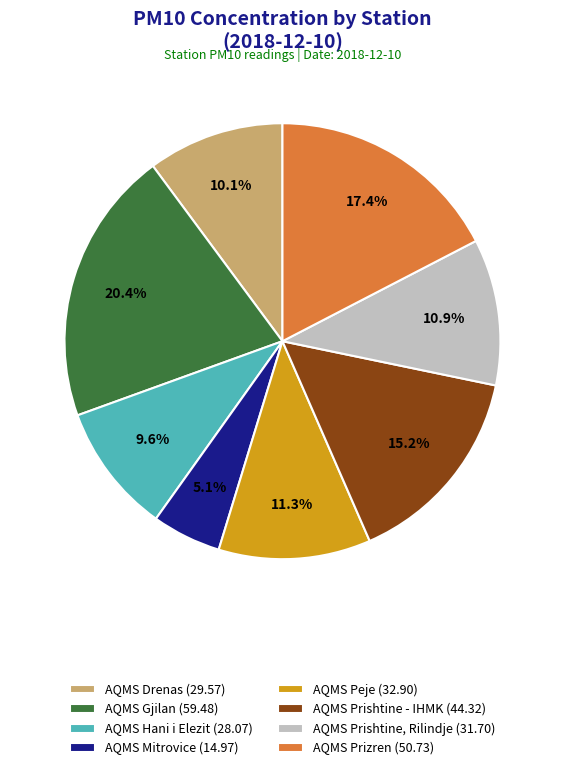

Does AQMS Prishtine - IHMK represent more than half of the total?

No